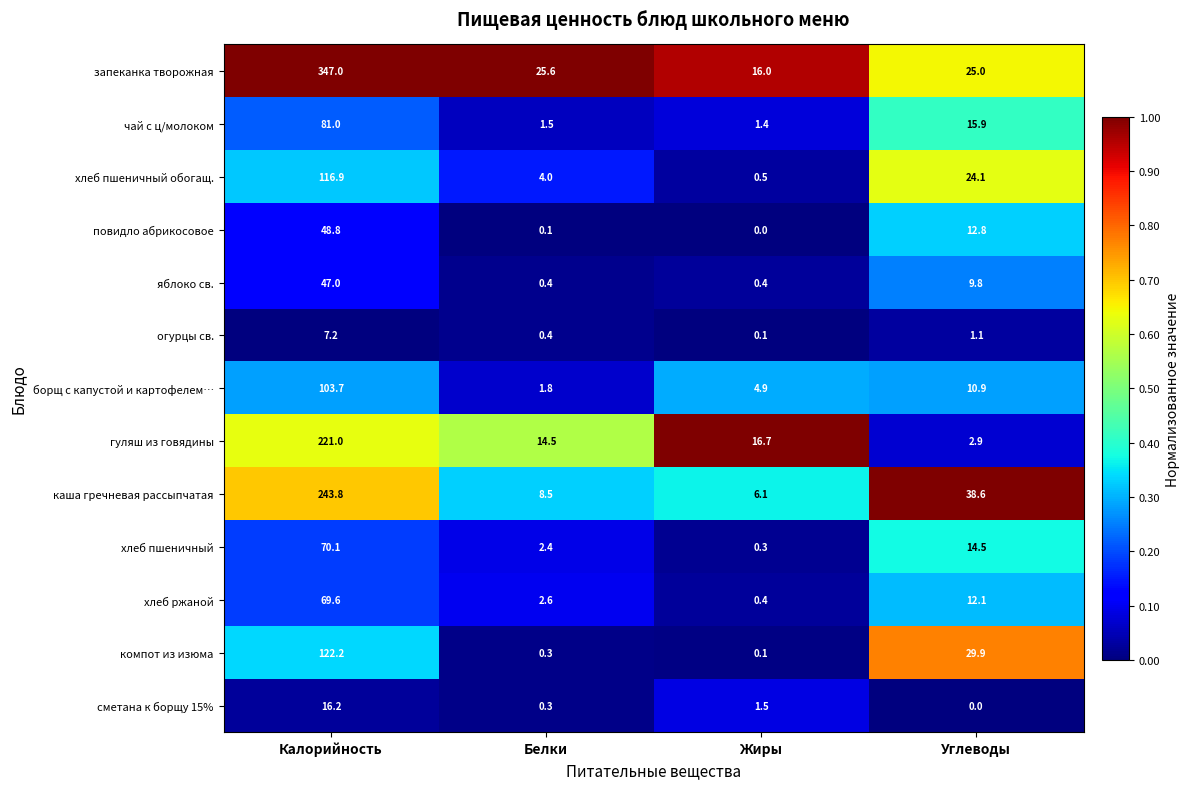

At how many categories does at least one series exceed 0?

4